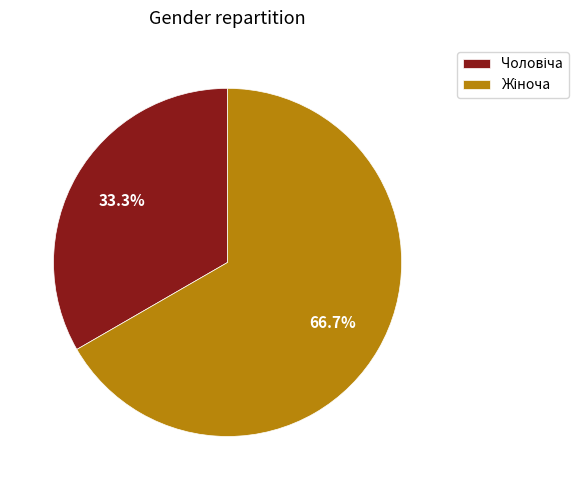

Does any single category account for the majority?

Yes